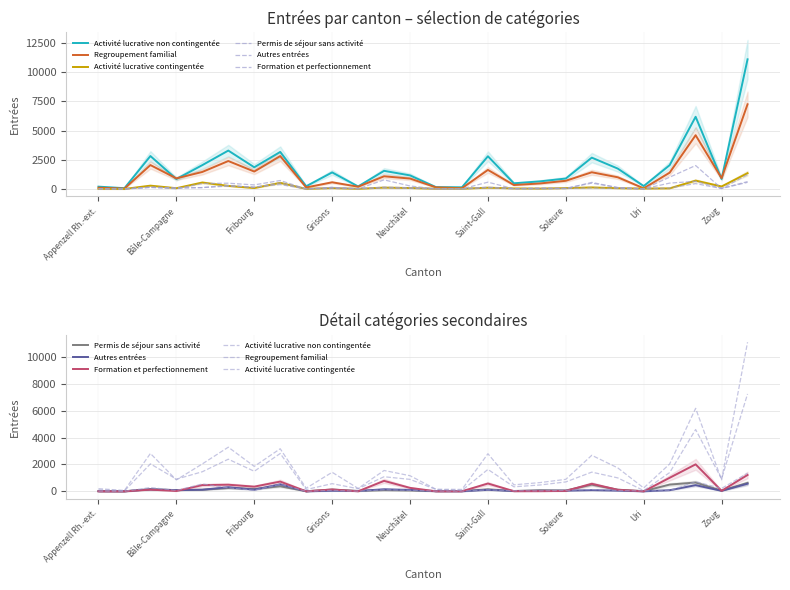

Which series has the largest total across all categories?

Activité lucrative non contingentée